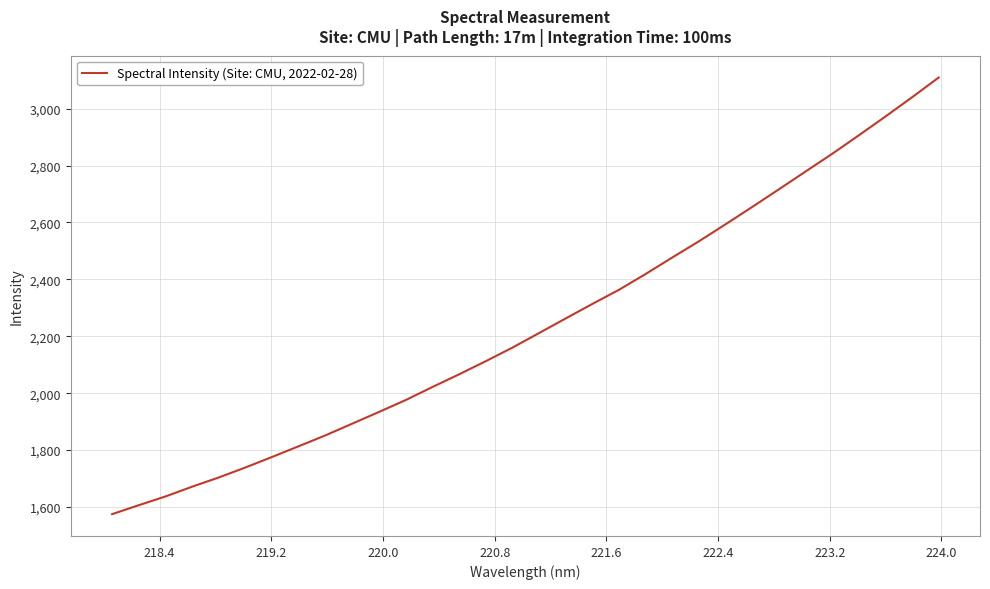

What is the greatest value displayed?

3109.6